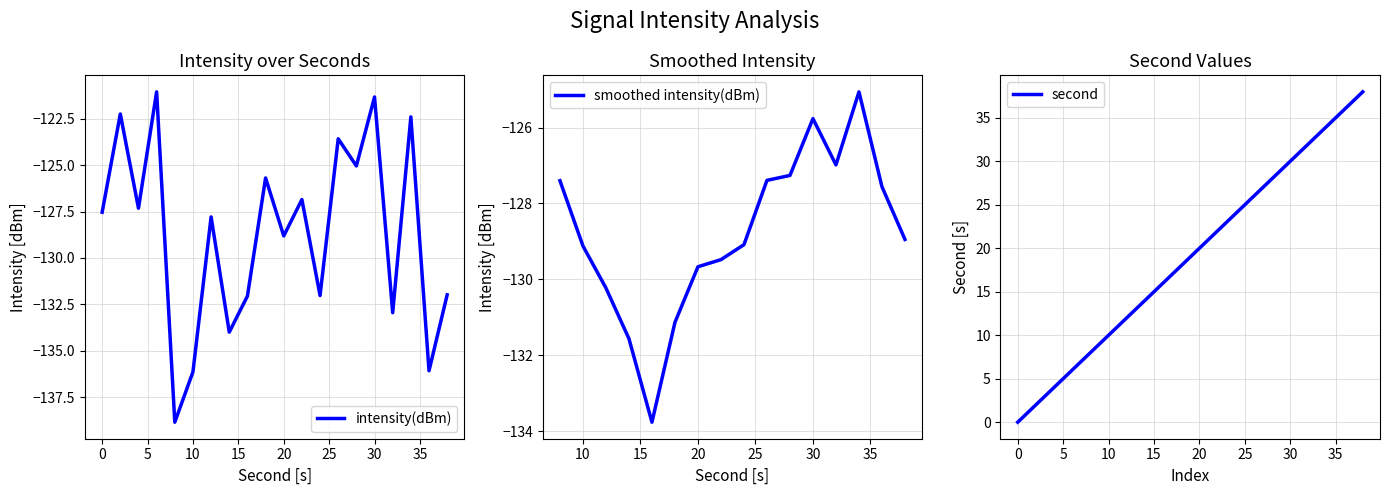

Which series has the largest range (max minus min)?

second